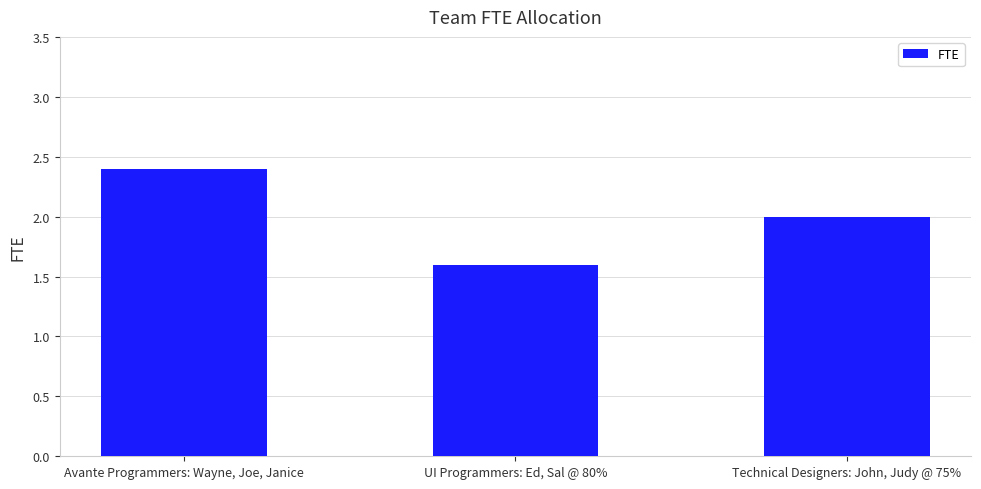

What is the difference between the values at UI Programmers: Ed, Sal @ 80% and Avante Programmers: Wayne, Joe, Janice?

0.8